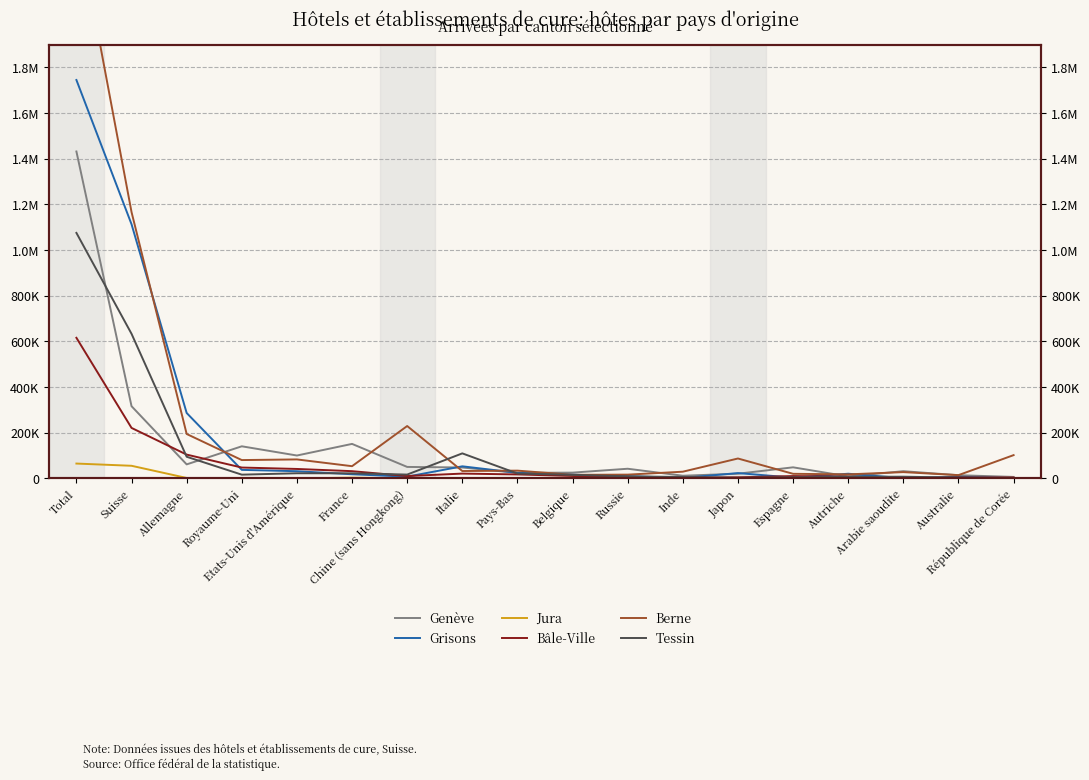

Reading left to right, list all the values displayed in this chart.

Genève Arrivées: Total=1431597	Suisse=316429	Allemagne=61613	Royaume-Uni=140797	Etats-Unis d'Amérique=100481	France=151307	Chine (sans Hongkong)=50502	Italie=48047	Pays-Bas=24525	Belgique=25552	Russie=42542	Inde=11946	Japon=20787	Espagne=48766	Autriche=8924	Arabie saoudite=31828	Australie=14221	République de Corée=6755
Grisons Arrivées: Total=1744679	Suisse=1113015	Allemagne=286696	Royaume-Uni=37588	Etats-Unis d'Amérique=31737	France=18356	Chine (sans Hongkong)=7931	Italie=53182	Pays-Bas=24702	Belgique=16463	Russie=10360	Inde=2256	Japon=23559	Espagne=3620	Autriche=20719	Arabie saoudite=1422	Australie=7386	République de Corée=1212
Jura Arrivées: Total=65257	Suisse=55507	Allemagne=2143	Royaume-Uni=442	Etats-Unis d'Amérique=279	France=3582	Chine (sans Hongkong)=107	Italie=704	Pays-Bas=235	Belgique=467	Russie=63	Inde=29	Japon=43	Espagne=353	Autriche=126	Arabie saoudite=9	Australie=32	République de Corée=14
Bâle-Ville Arrivées: Total=615868	Suisse=221301	Allemagne=104452	Royaume-Uni=47806	Etats-Unis d'Amérique=41611	France=31920	Chine (sans Hongkong)=10540	Italie=21317	Pays-Bas=17596	Belgique=10874	Russie=3970	Inde=3509	Japon=5000	Espagne=10488	Autriche=8082	Arabie saoudite=1242	Australie=4614	République de Corée=3878
Berne Arrivées: Total=2452700	Suisse=1166248	Allemagne=194759	Royaume-Uni=80527	Etats-Unis d'Amérique=83349	France=53738	Chine (sans Hongkong)=229601	Italie=32535	Pays-Bas=34246	Belgique=15906	Russie=16773	Inde=29605	Japon=87398	Espagne=20353	Autriche=17932	Arabie saoudite=27779	Australie=14580	République de Corée=102137
Tessin Arrivées: Total=1075170	Suisse=633353	Allemagne=95018	Royaume-Uni=16632	Etats-Unis d'Amérique=22772	France=22584	Chine (sans Hongkong)=17031	Italie=109838	Pays-Bas=21621	Belgique=15941	Russie=9201	Inde=6376	Japon=2888	Espagne=5434	Autriche=6971	Arabie saoudite=7741	Australie=3856	République de Corée=1663